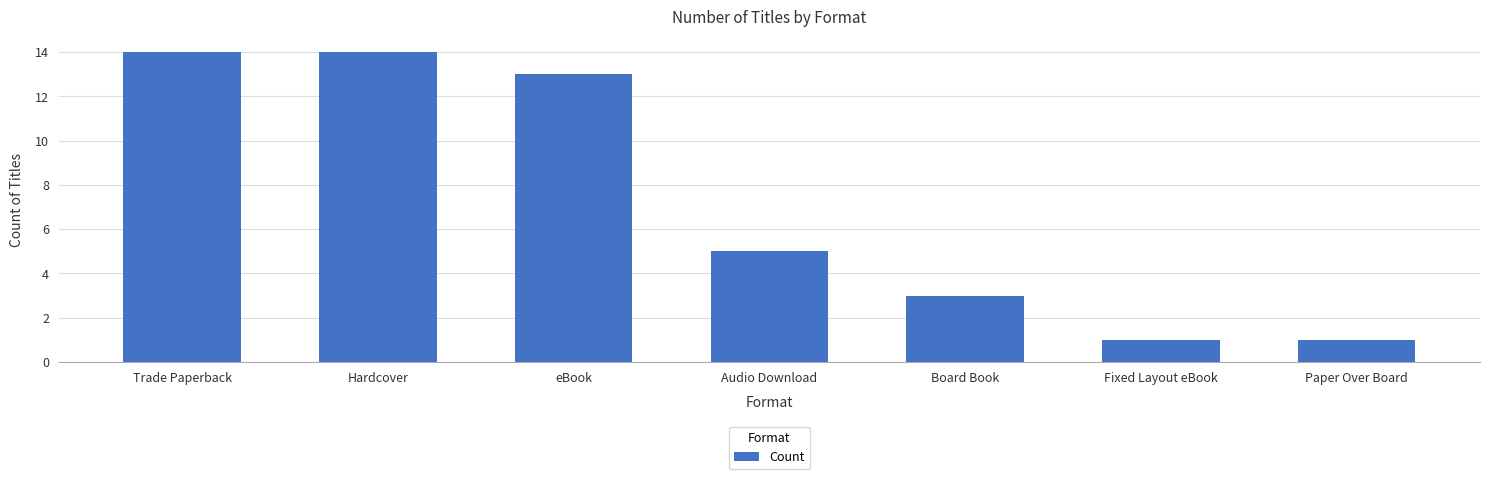

How many bars are there in total?

7